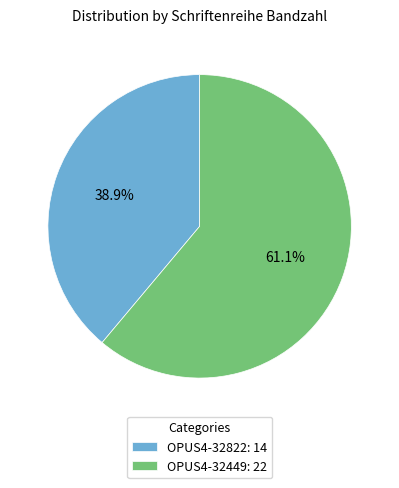

Between OPUS4-32449: 22 and OPUS4-32822: 14, which is larger?

OPUS4-32449: 22